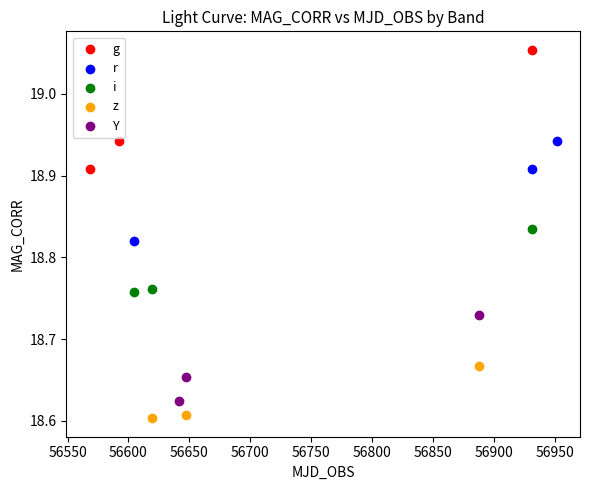

Which series has the largest Y range (max minus min)?

g